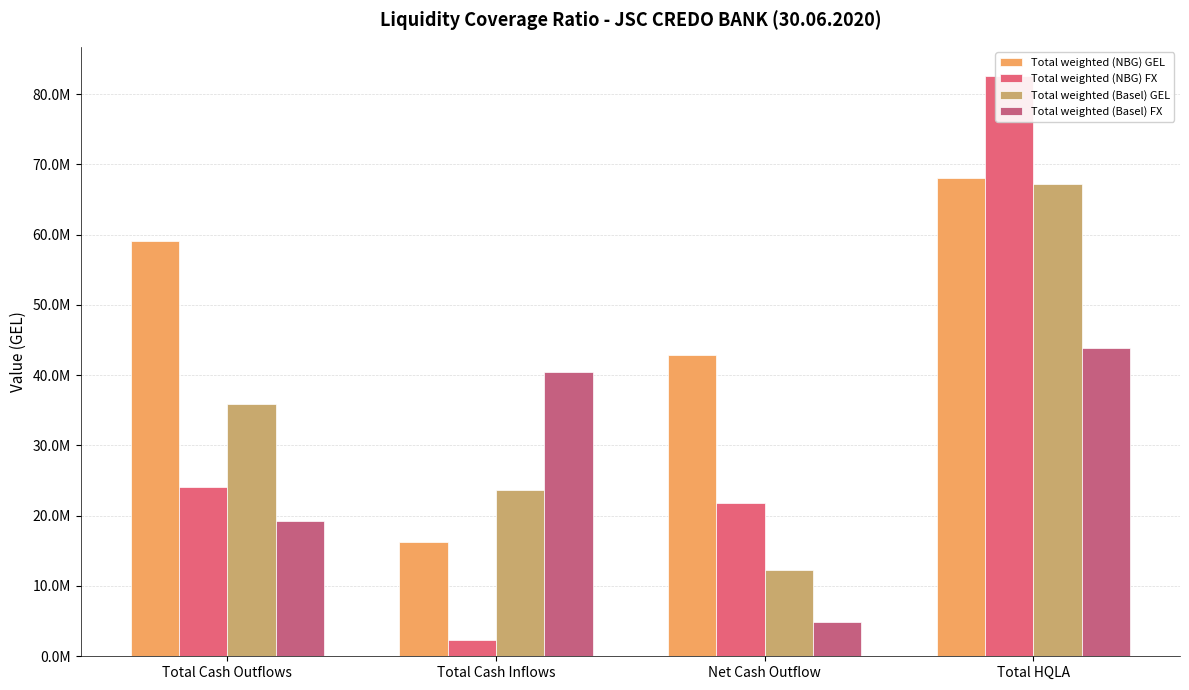

What is the maximum value shown in the chart?

82588778.0